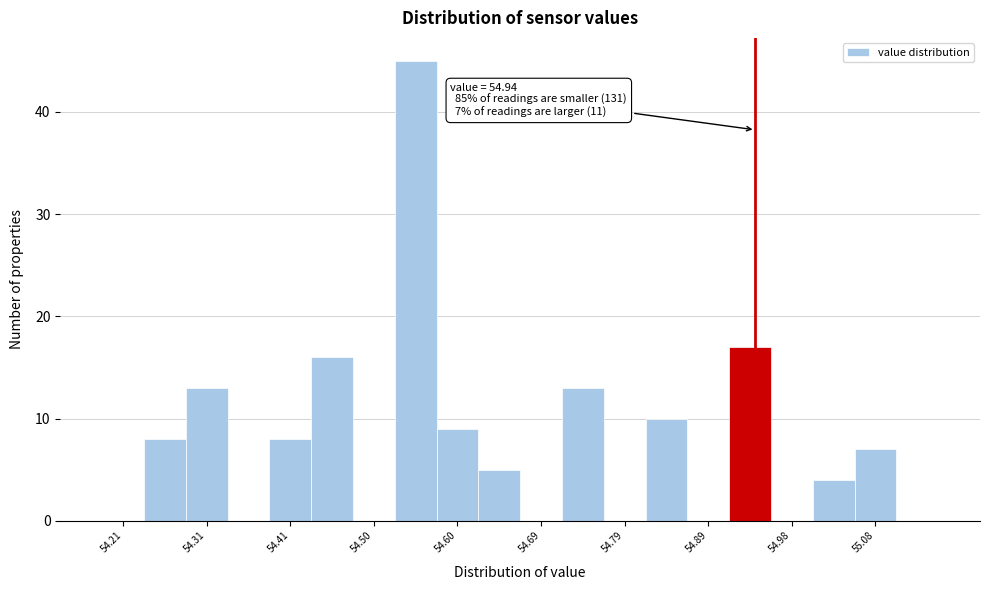

Which range on the x-axis has the tallest bar?

54.526 to 54.574